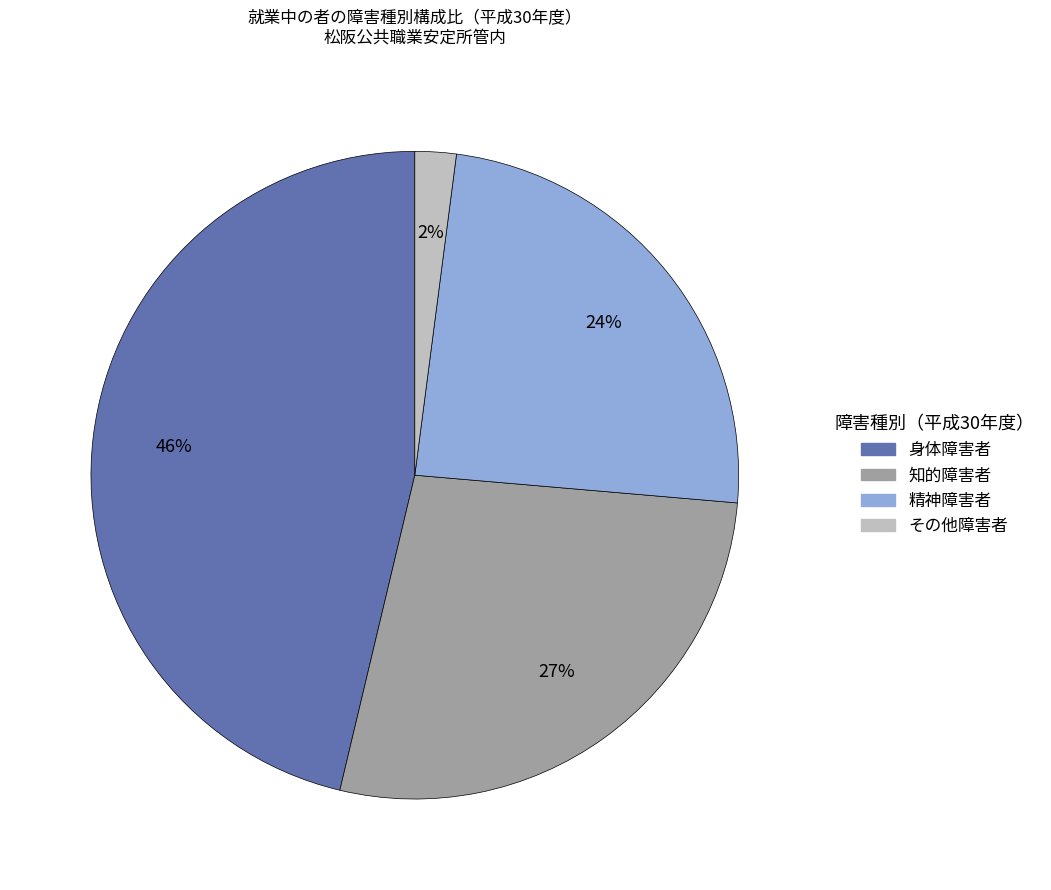

Combined, do 精神障害者 and 知的障害者 account for over 50%?

Yes